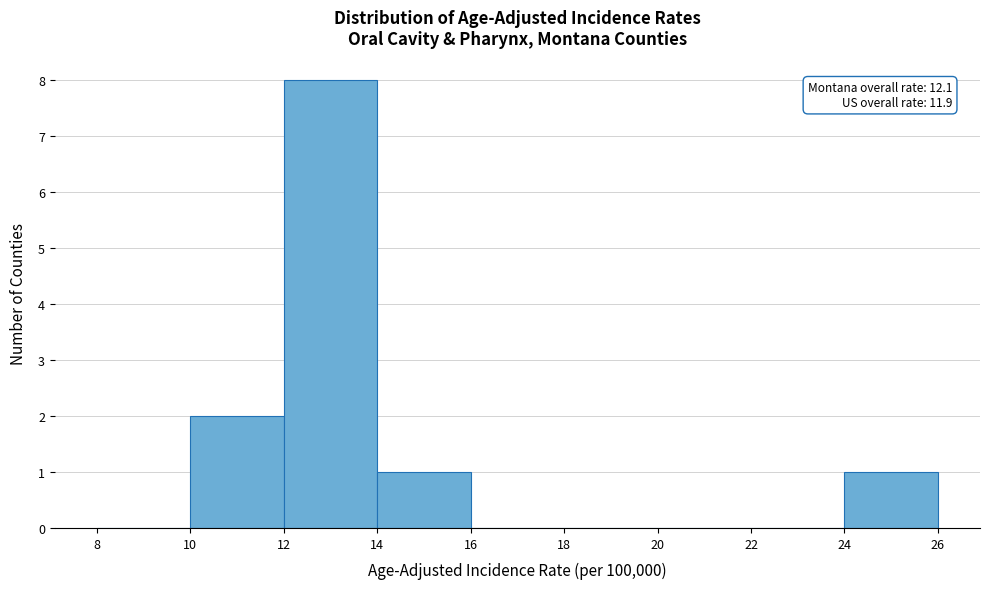

Which range on the x-axis has the tallest bar?

12 to 14